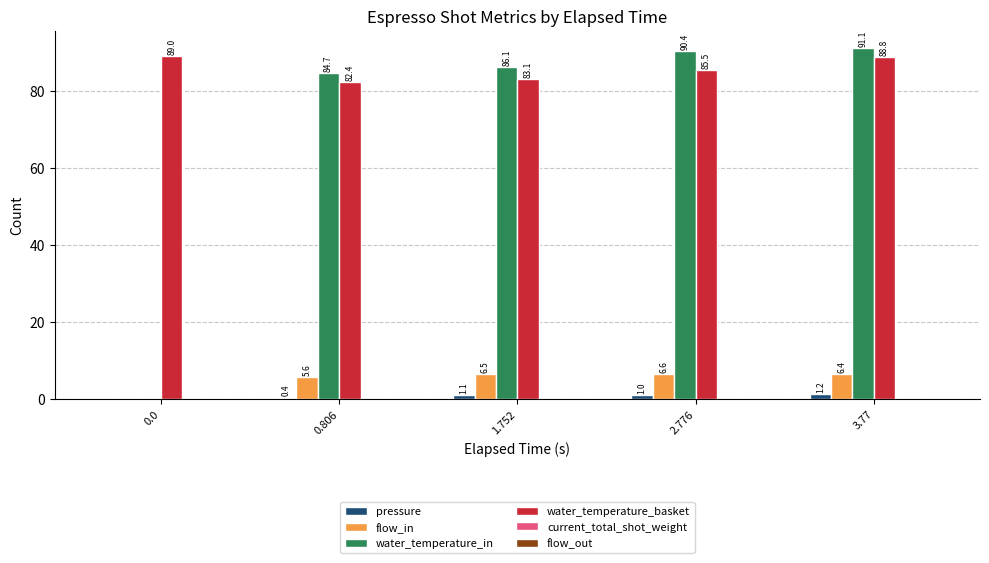

At which label does flow_in first exceed 6?

1.752